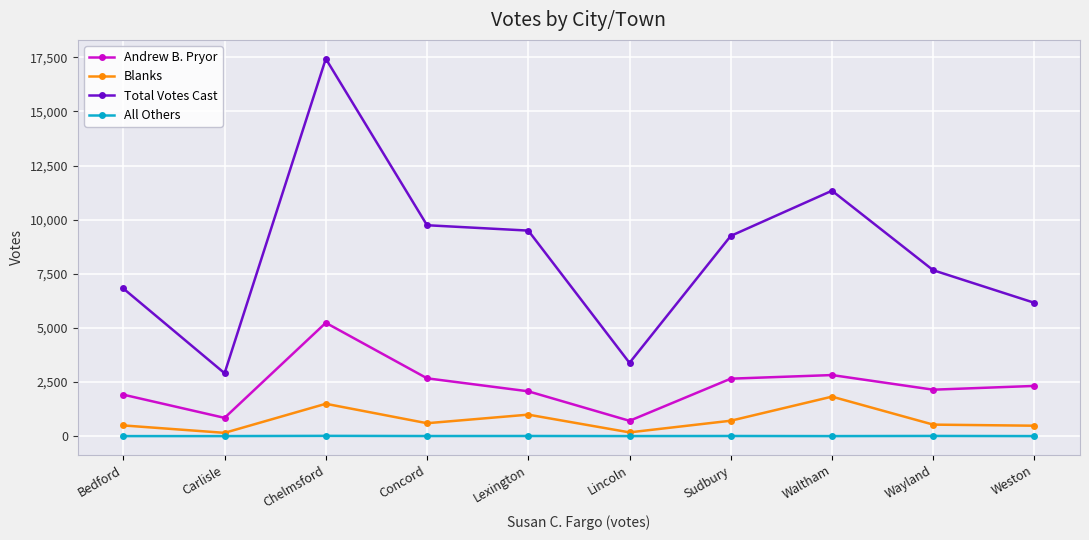

True or false: Total Votes Cast and All Others intersect in this chart.

False